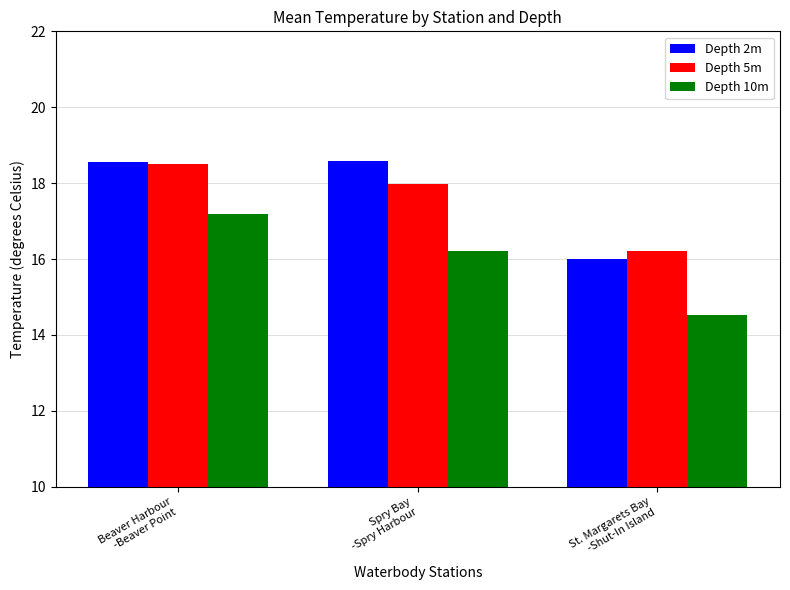

What is the value of the Depth 5m bar at the 2nd from the left?

18.0